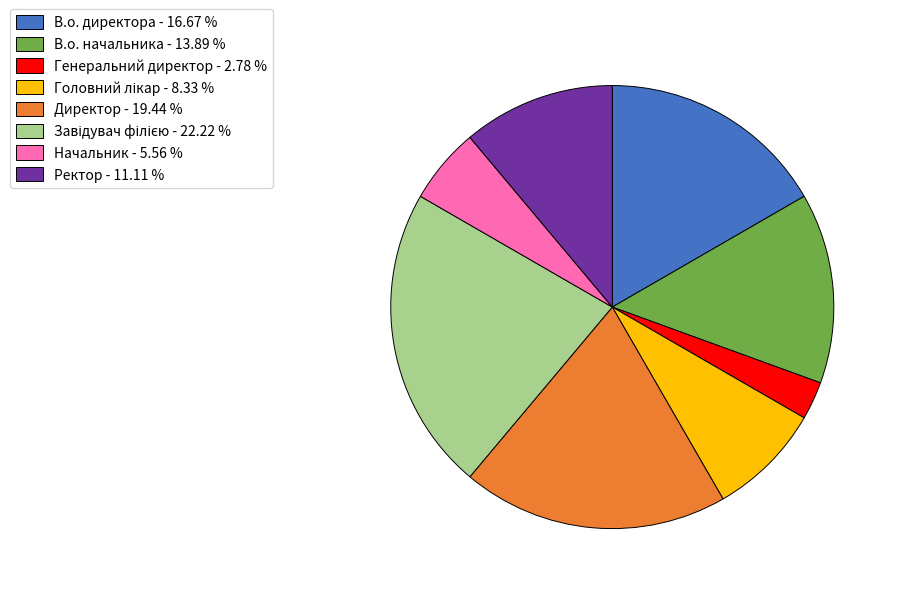

Does any single category account for the majority?

No